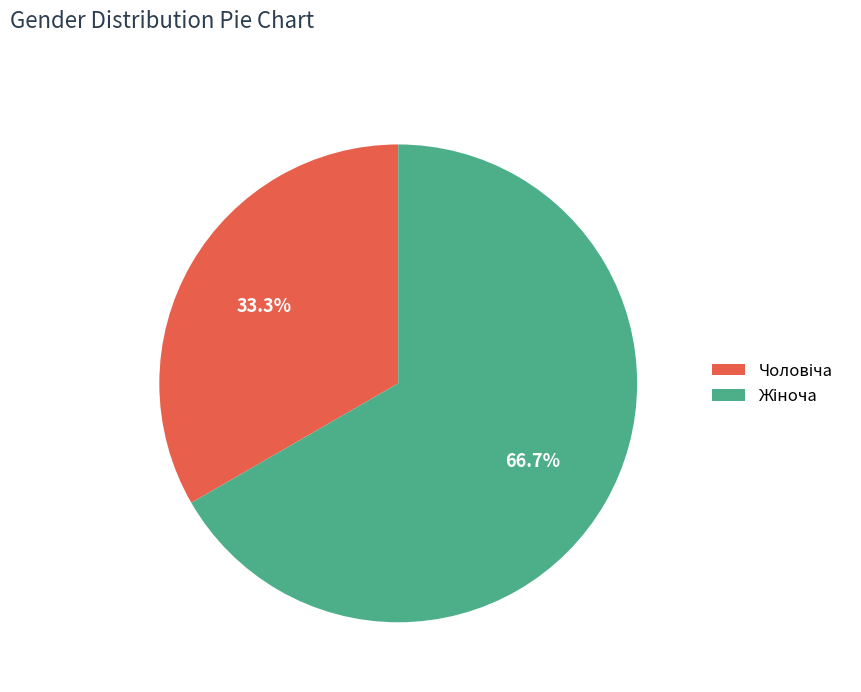

How many slices are in this pie chart?

2